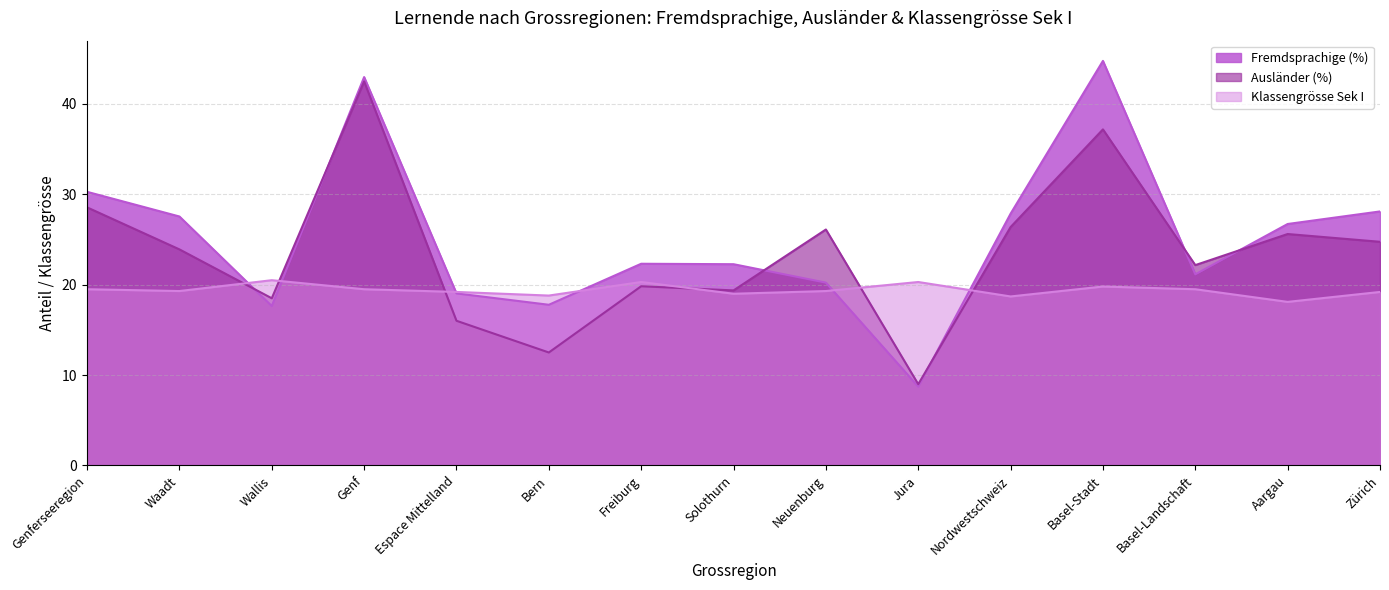

Between Espace Mittelland and Aargau, which series saw the biggest shift?

Ausländer (%)